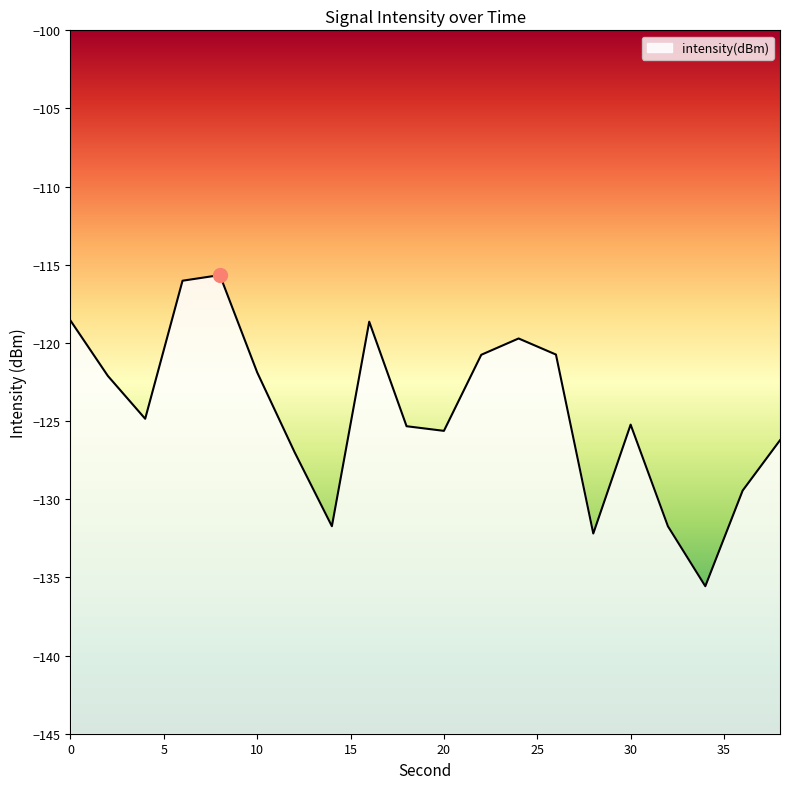

True or false: the data shows -120.8 at 22.

True